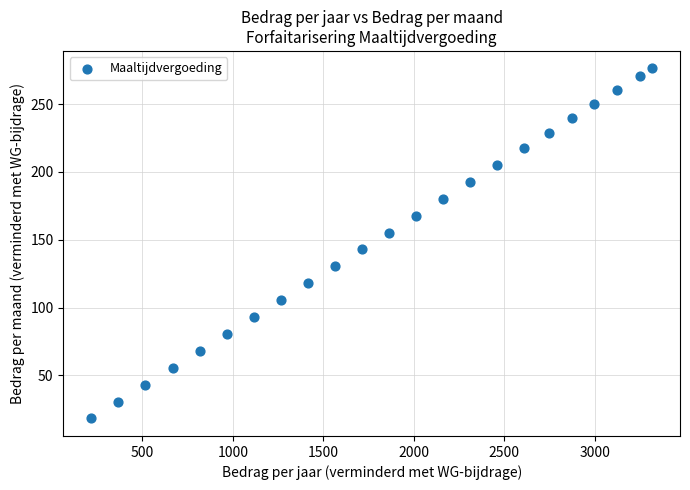

What Y value in the scatter plot is closest to 147?

142.9